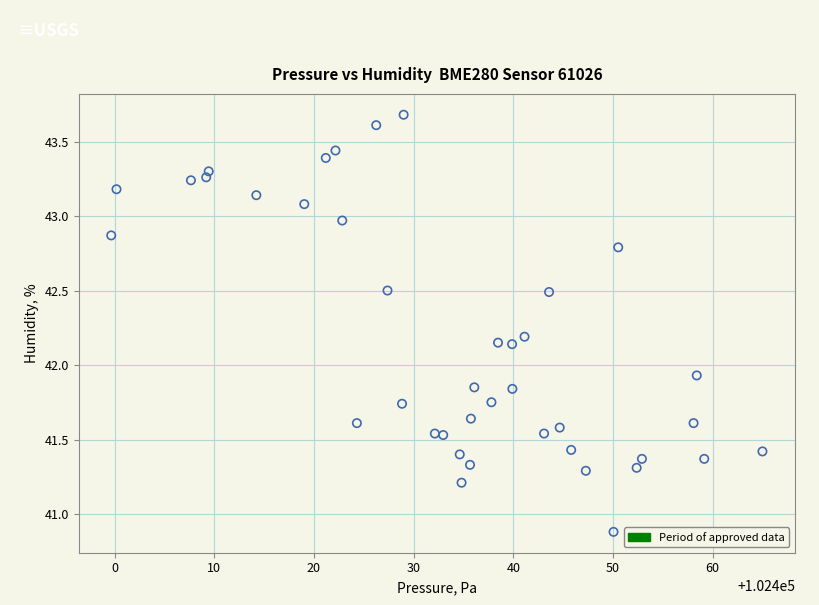

What is the range of Y values (max minus min)?

2.8